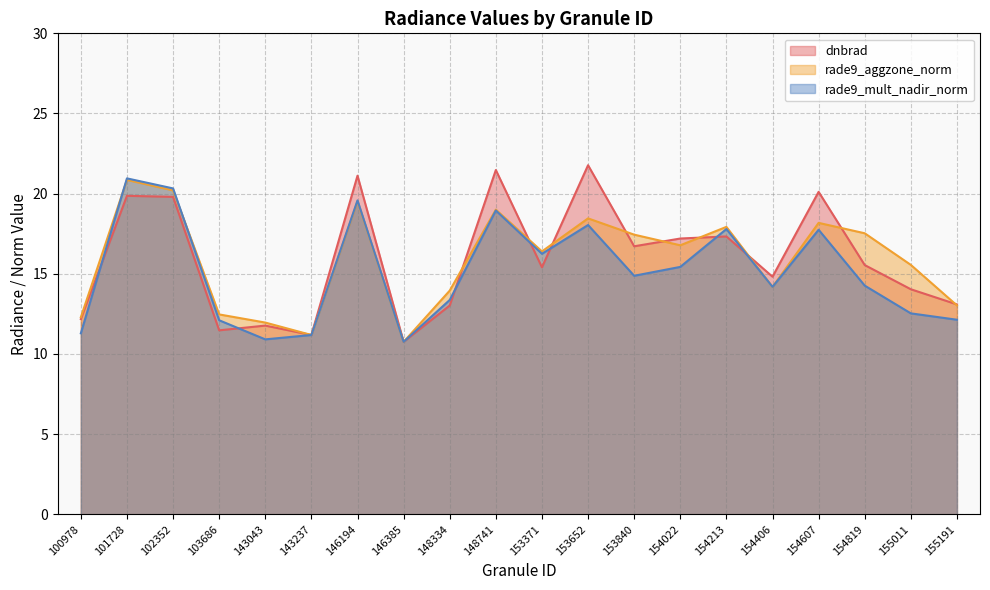

What is the value of the rade9_mult_nadir_norm point at the 18th from the left?

14.3